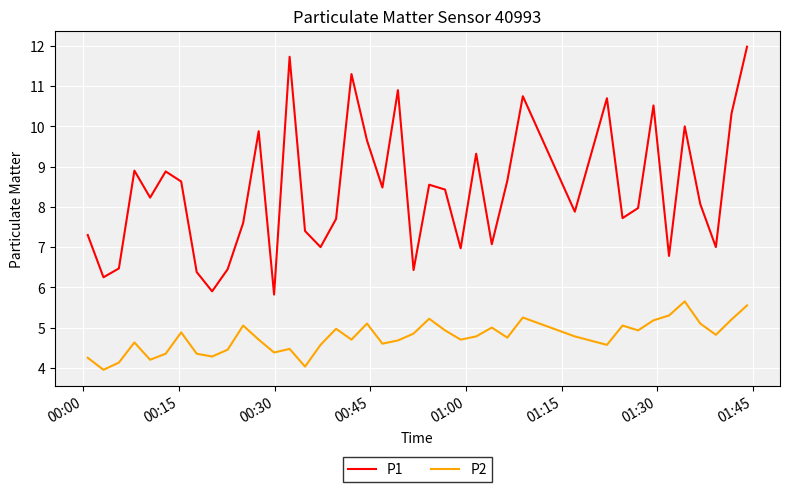

What is the minimum value shown in the chart?

4.0